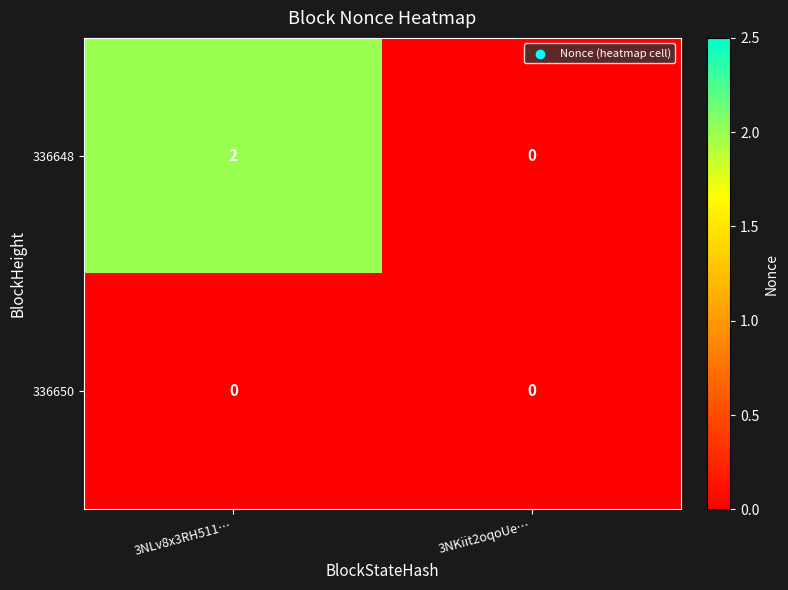

Which series has the widest spread of values?

336648